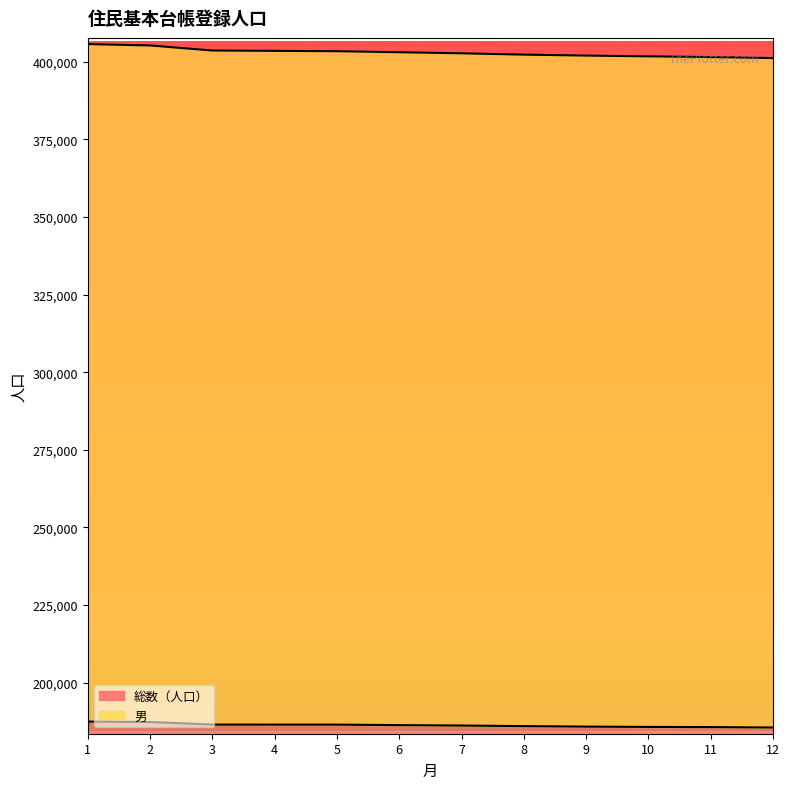

What is the difference between the 総数（人口） values at 5 and 8?

1101